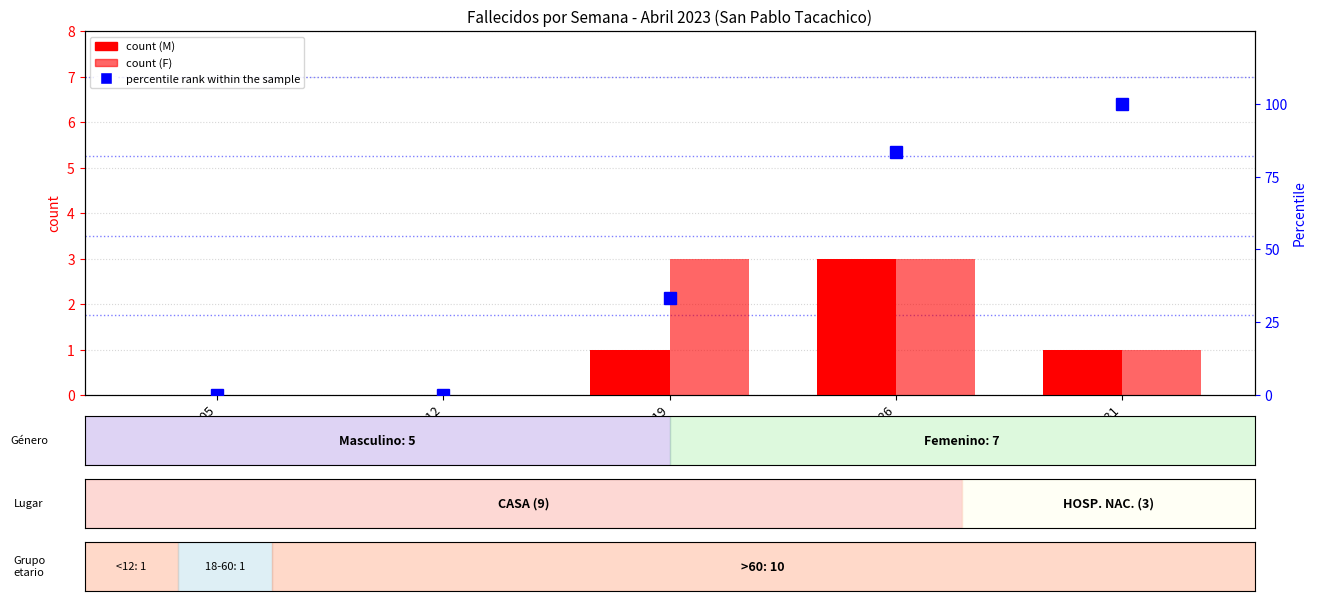

What is the label of the 4th bar from the right?

06 al 12